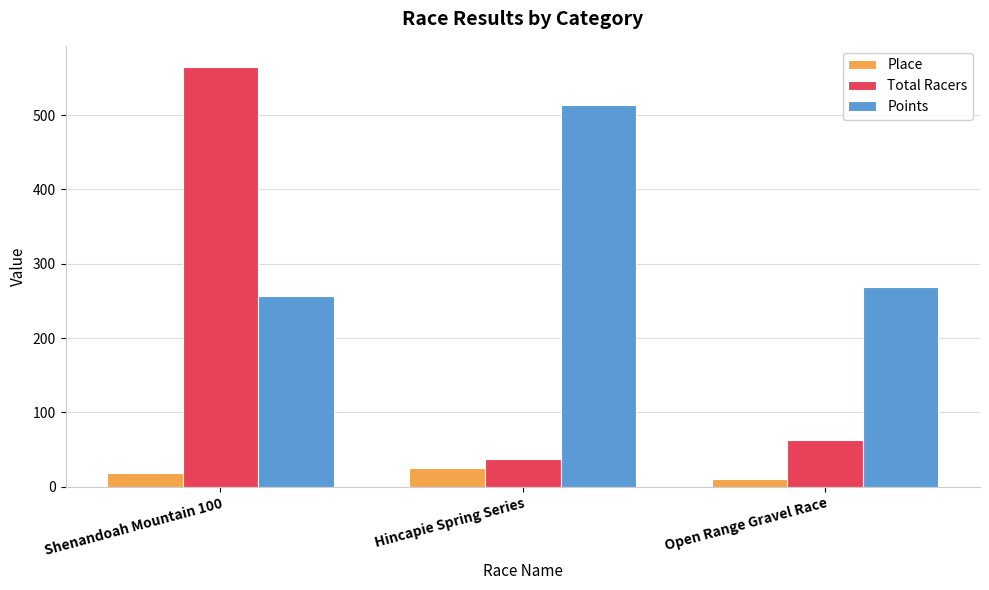

What is the label of the 2nd bar from the left?

Hincapie Spring Series